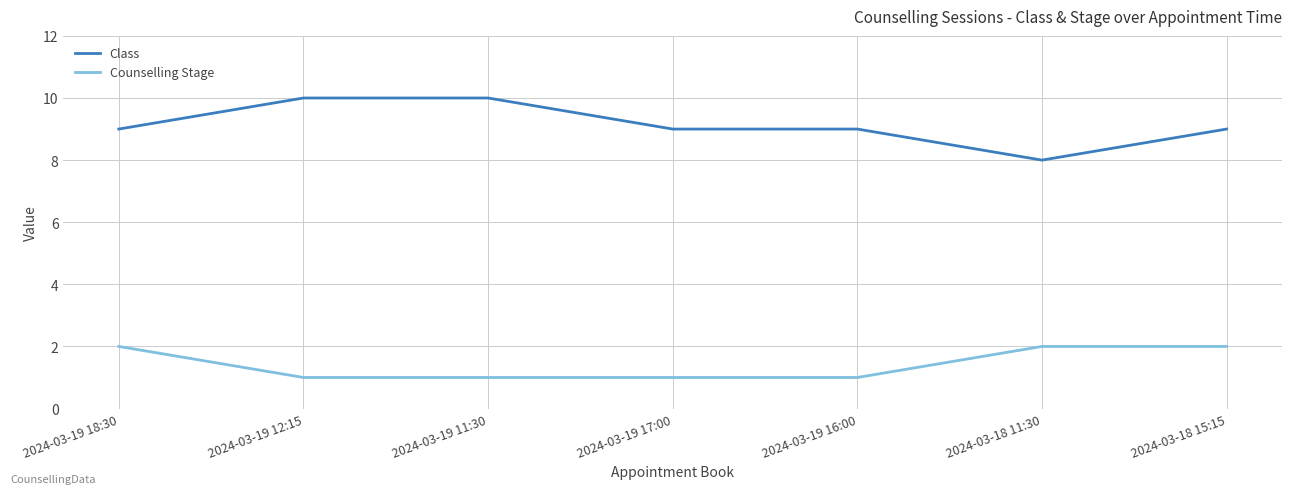

Which series has the largest total across all categories?

Class